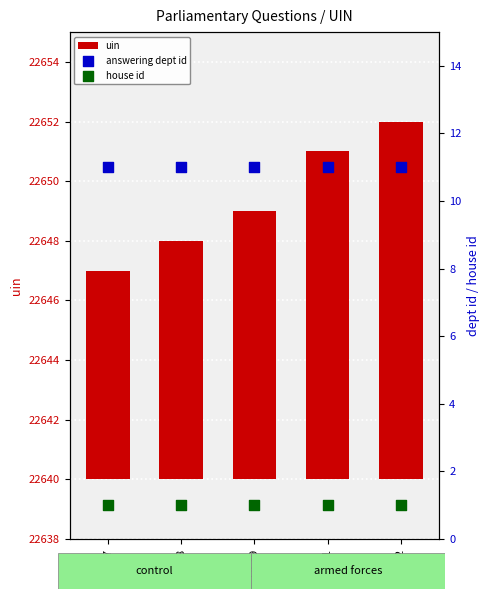

At which category is the sum across all series the highest?

22652